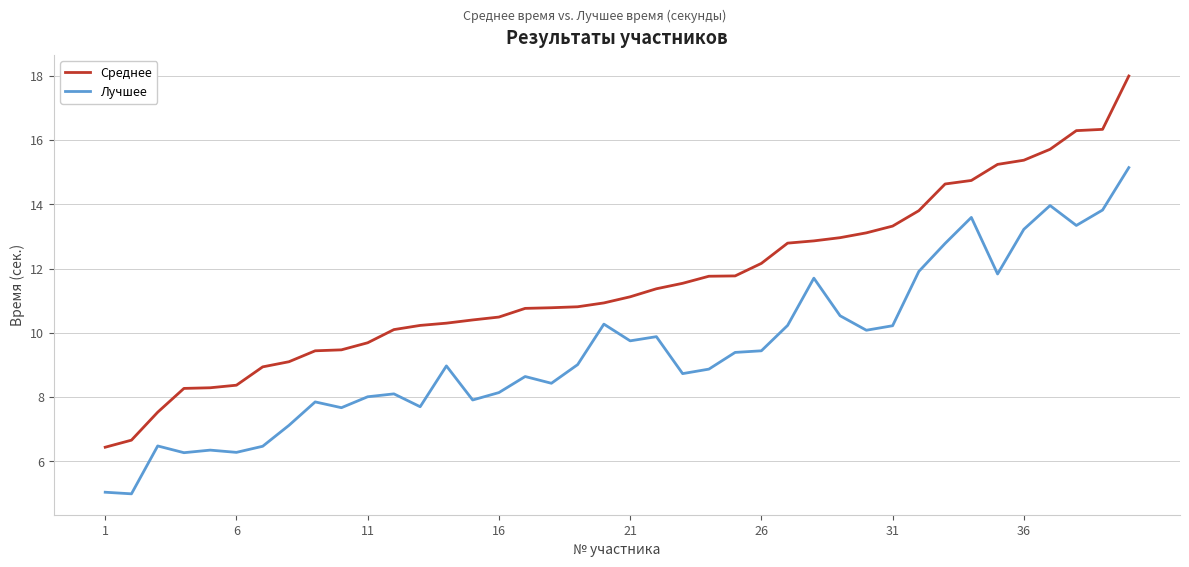

Which series has the largest range (max minus min)?

Среднее